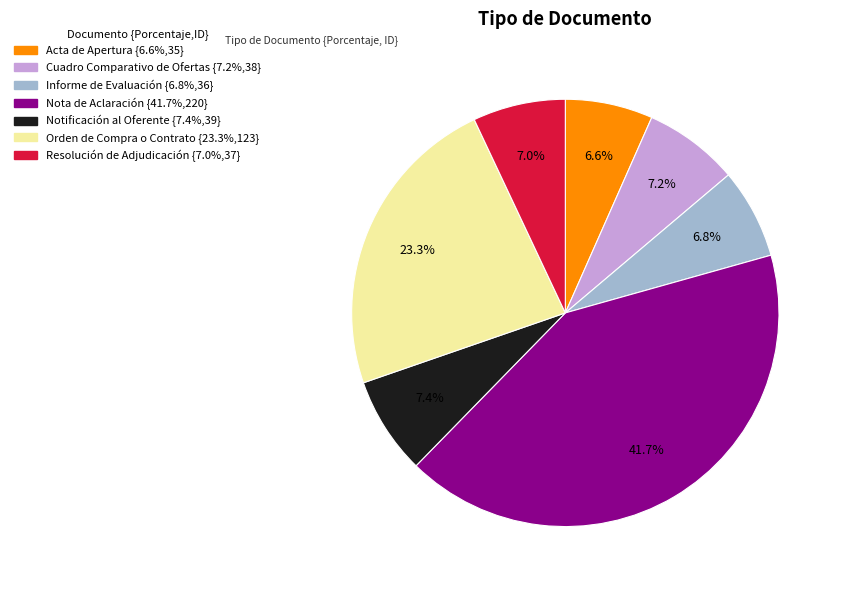

To the nearest percent, what is the average slice percentage?

14%